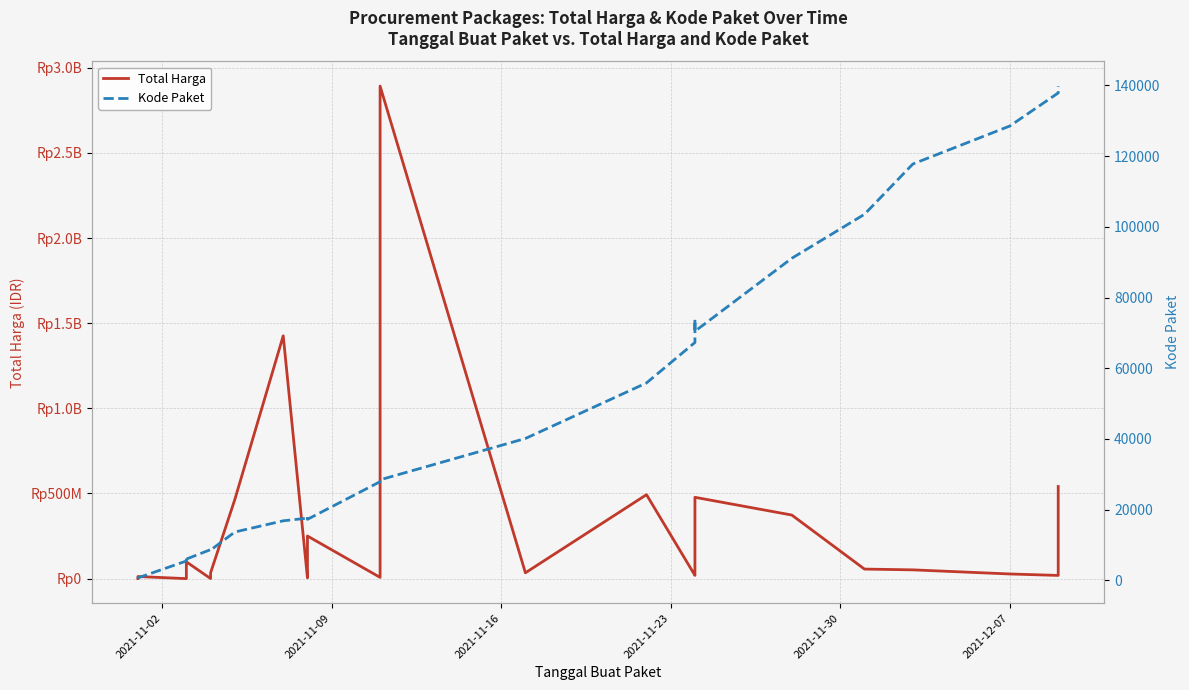

True or false: Total Harga and Kode Paket intersect in this chart.

False